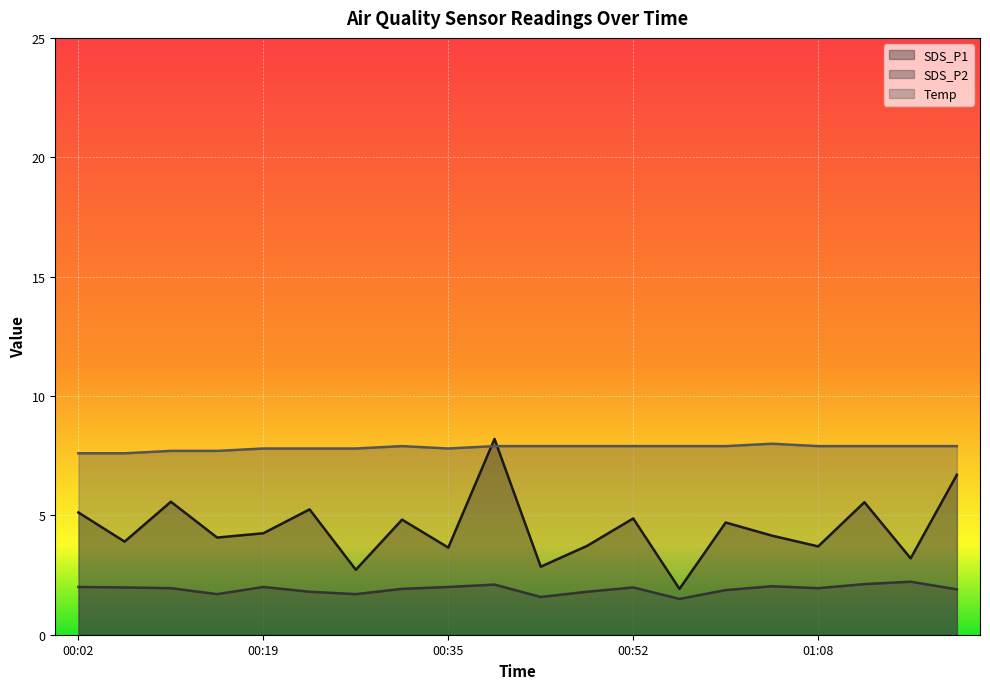

How many interior local peaks does the Temp series have?

2